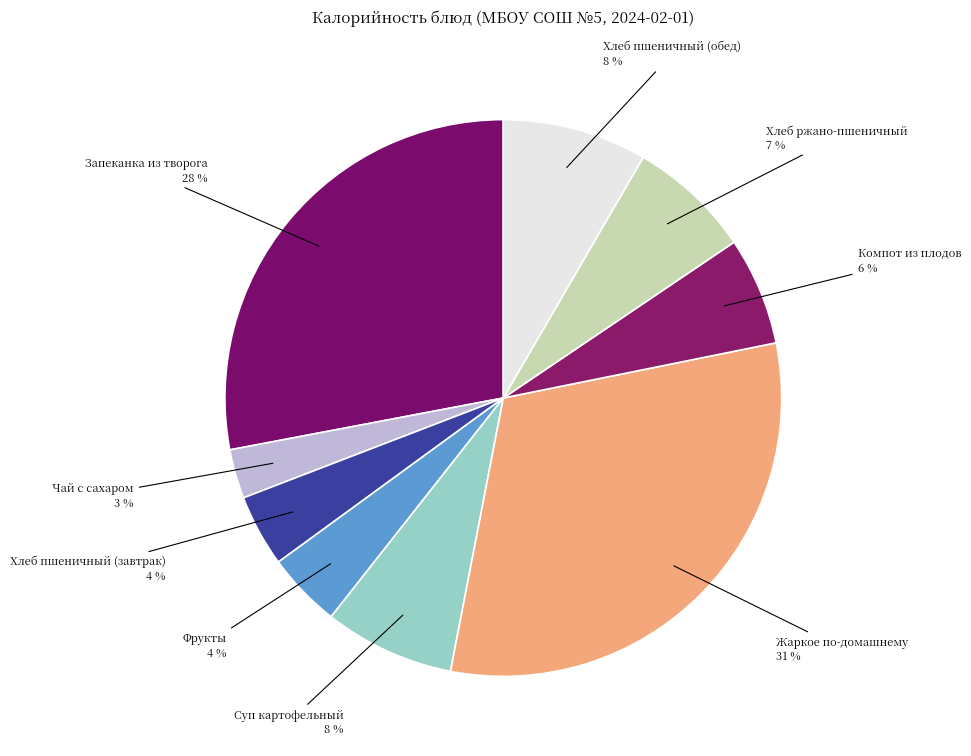

To the nearest percent, what is the average slice percentage?

11%